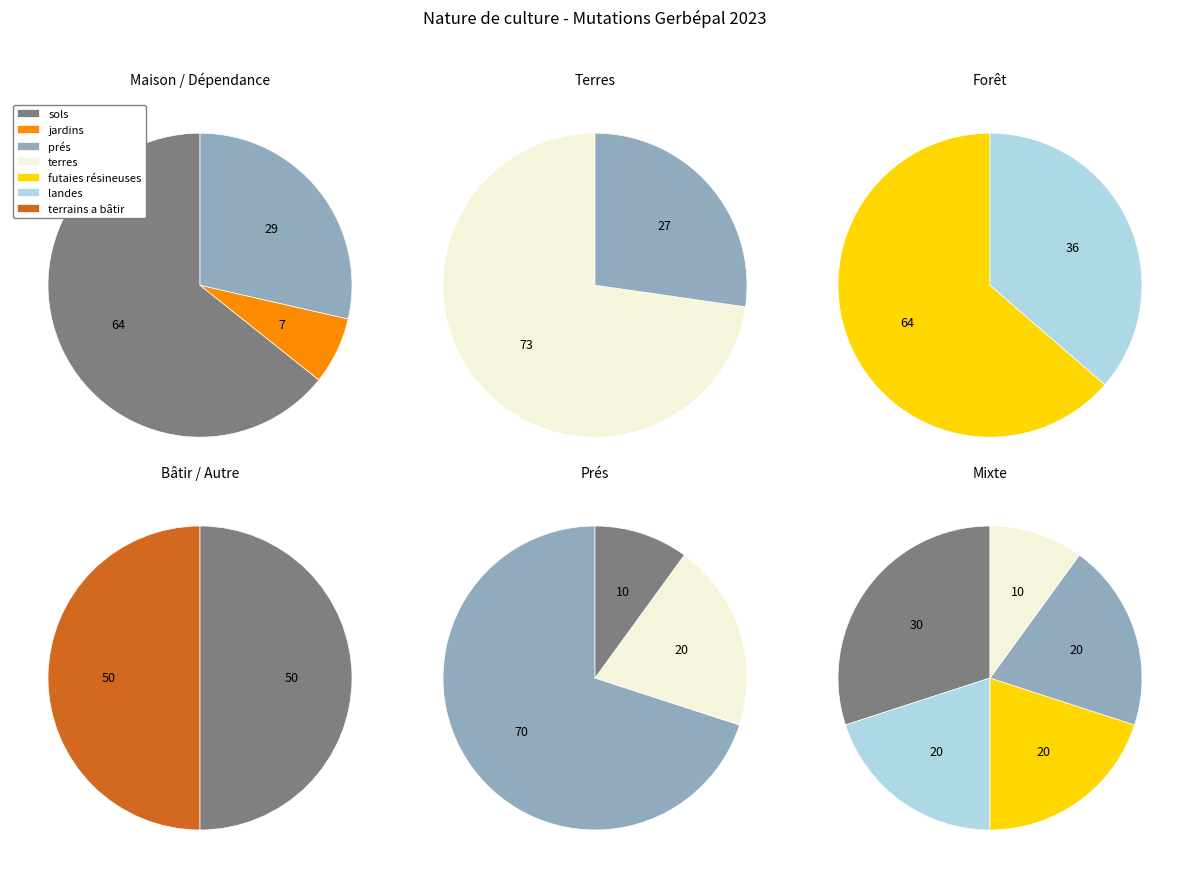

What is the smallest slice in the pie chart?

jardins